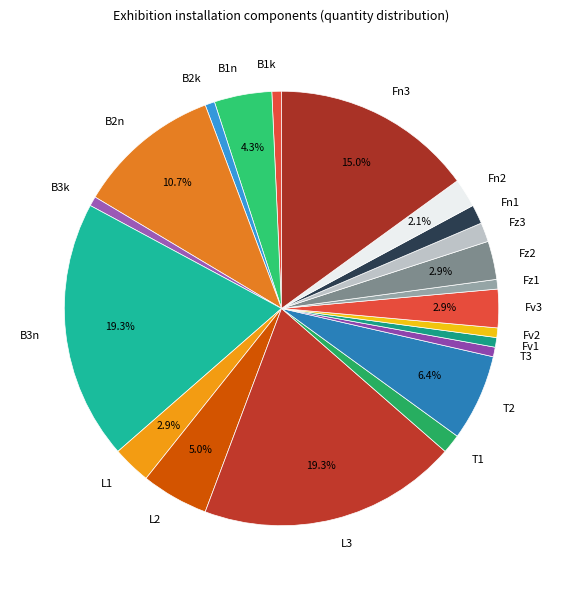

Approximately how many times larger is the value at Fn3 compared to T2?

2.3